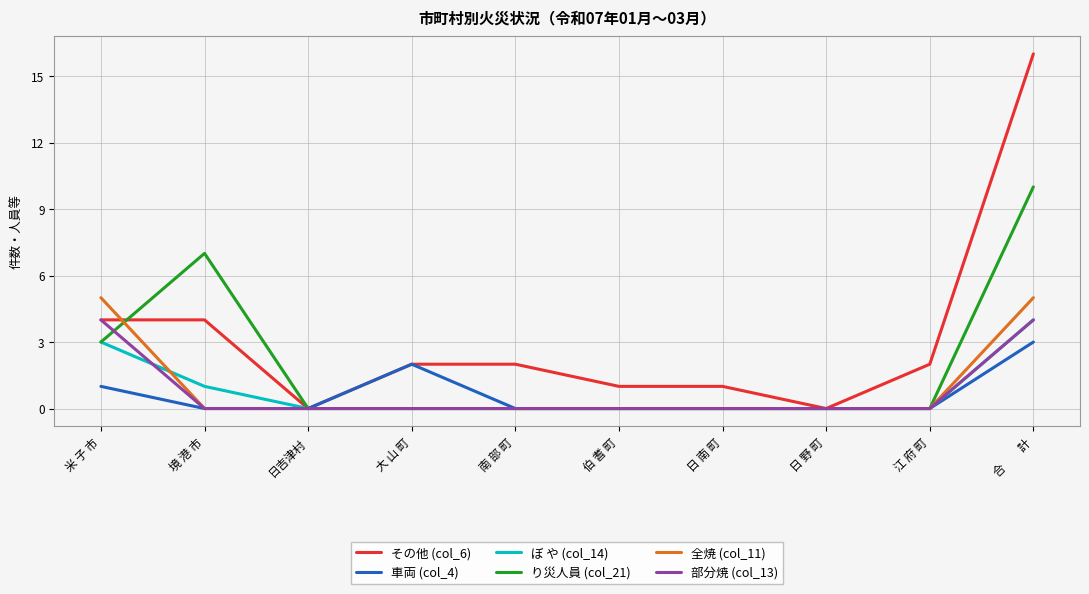

What position from the left is 日 南 町?

7